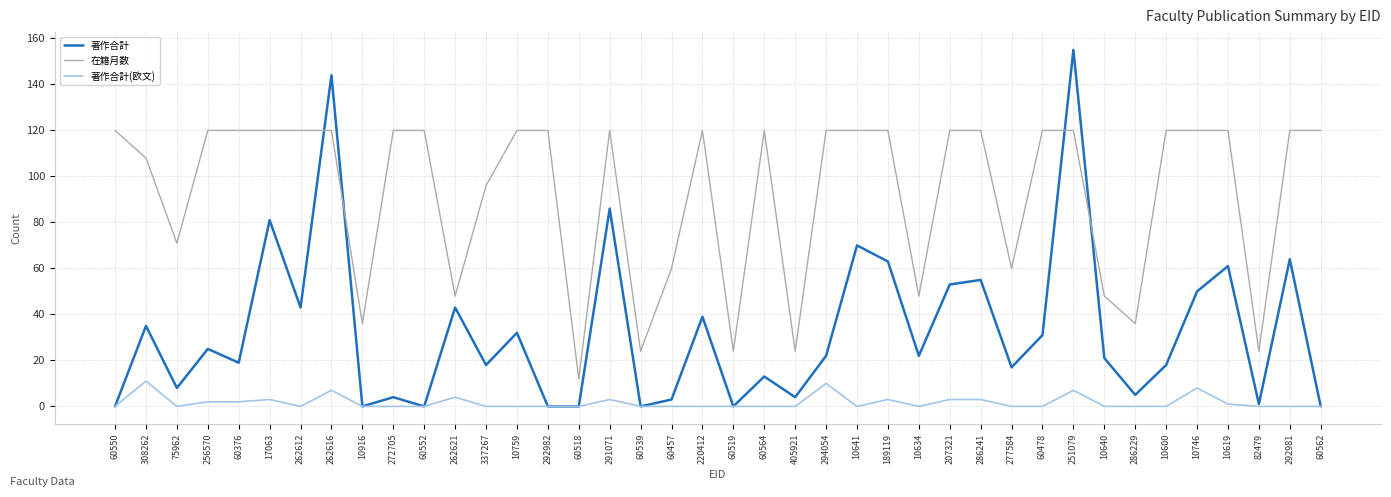

Between 10759 and 60518, which series saw the biggest shift?

在籍月数